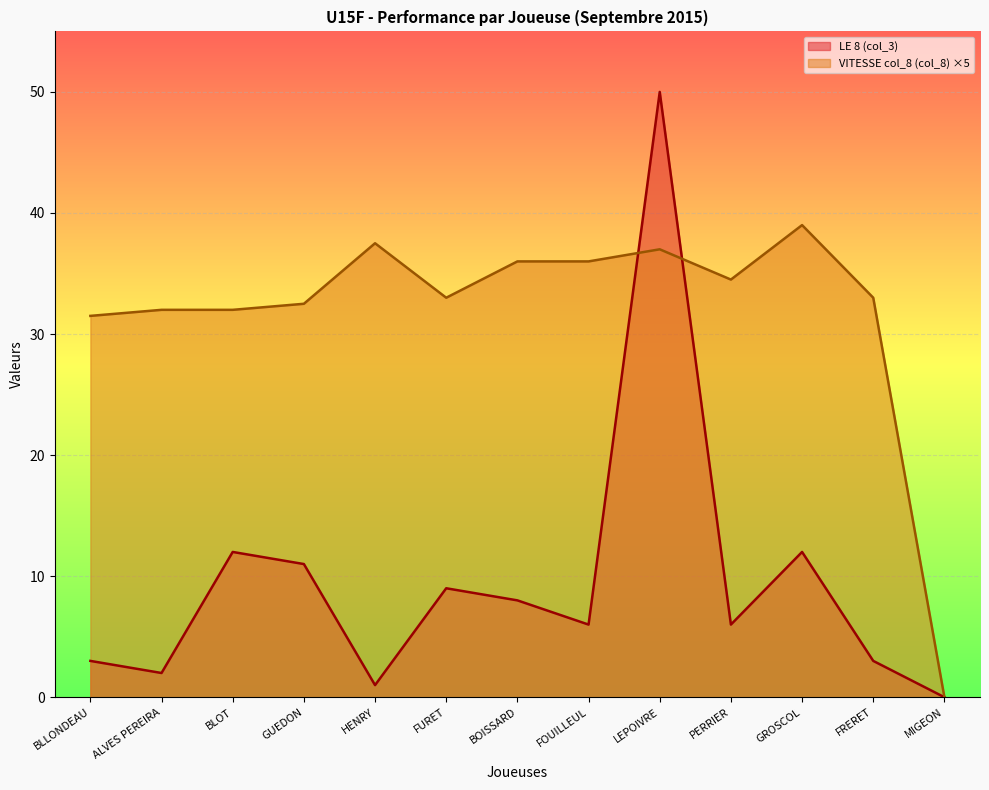

What is the difference between the VITESSE col_8 (col_8) values at PERRIER and BOISSARD?

1.5